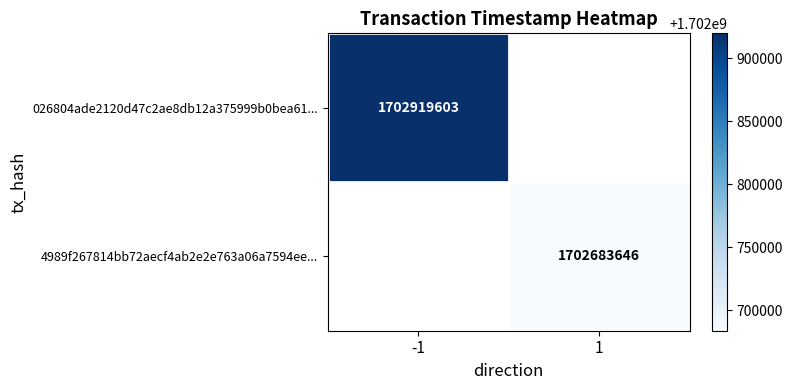

The value of 4989f267814bb72aecf4ab2e2e763a06a7594ee... at 1 is 2497003069. True or false?

False